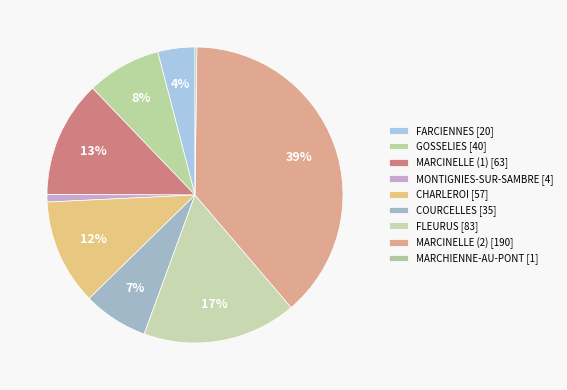

Which category has the smallest portion of the pie?

MARCHIENNE-AU-PONT